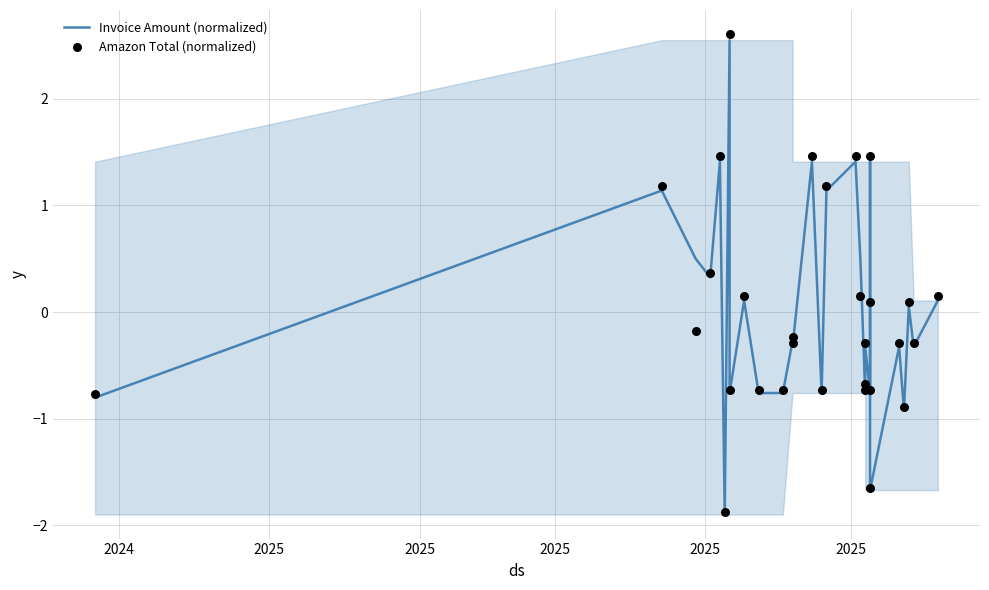

What are all the series names shown in the legend?

Invoice Amount (normalized), Amazon Total (normalized)